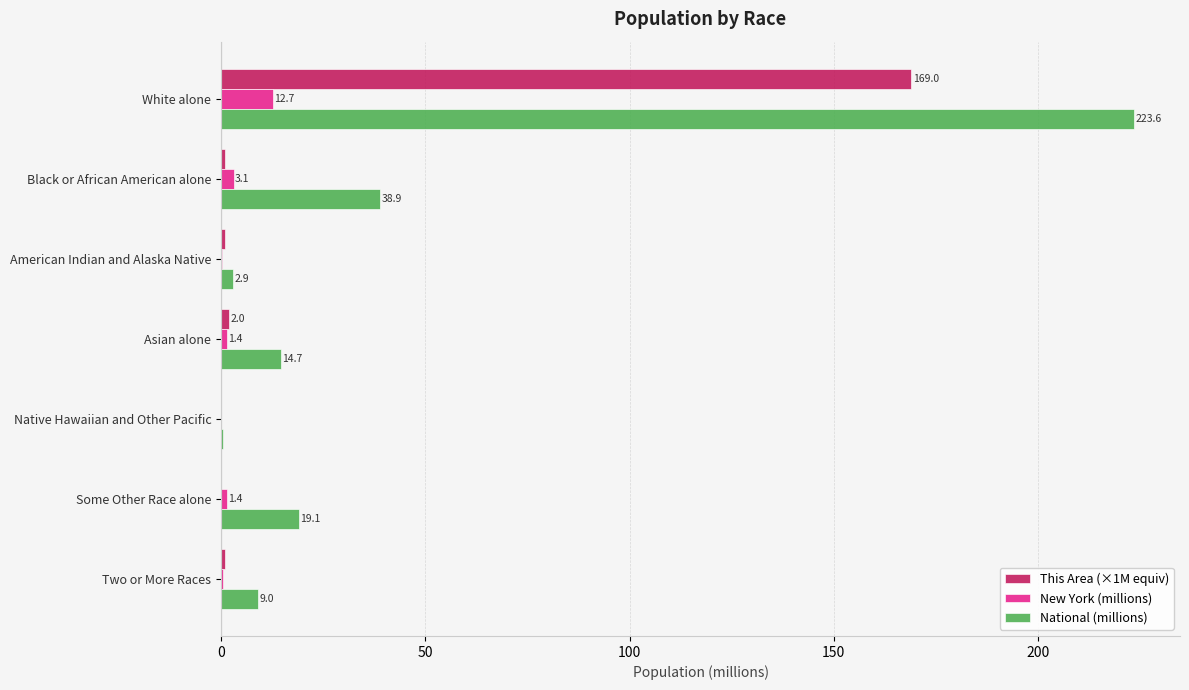

The National (millions) series shows 2.9 at American Indian and Alaska Native. True or false?

True